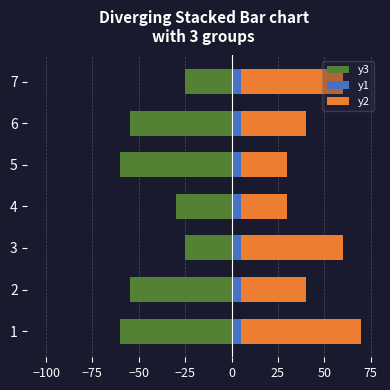

Read the y2 value at 7.

55.0